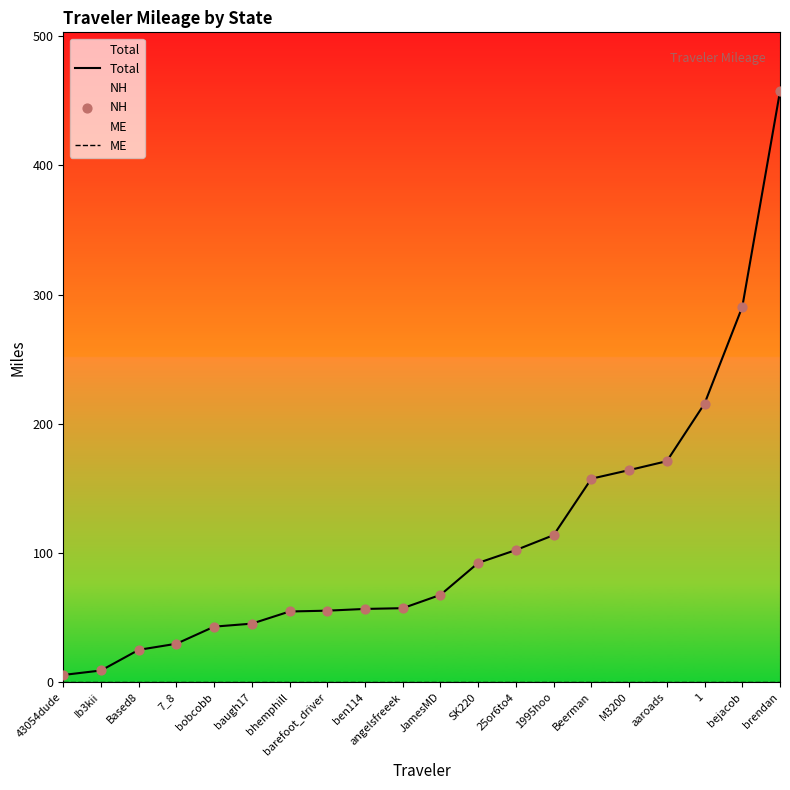

What is the total value across all series at brendan?

914.6